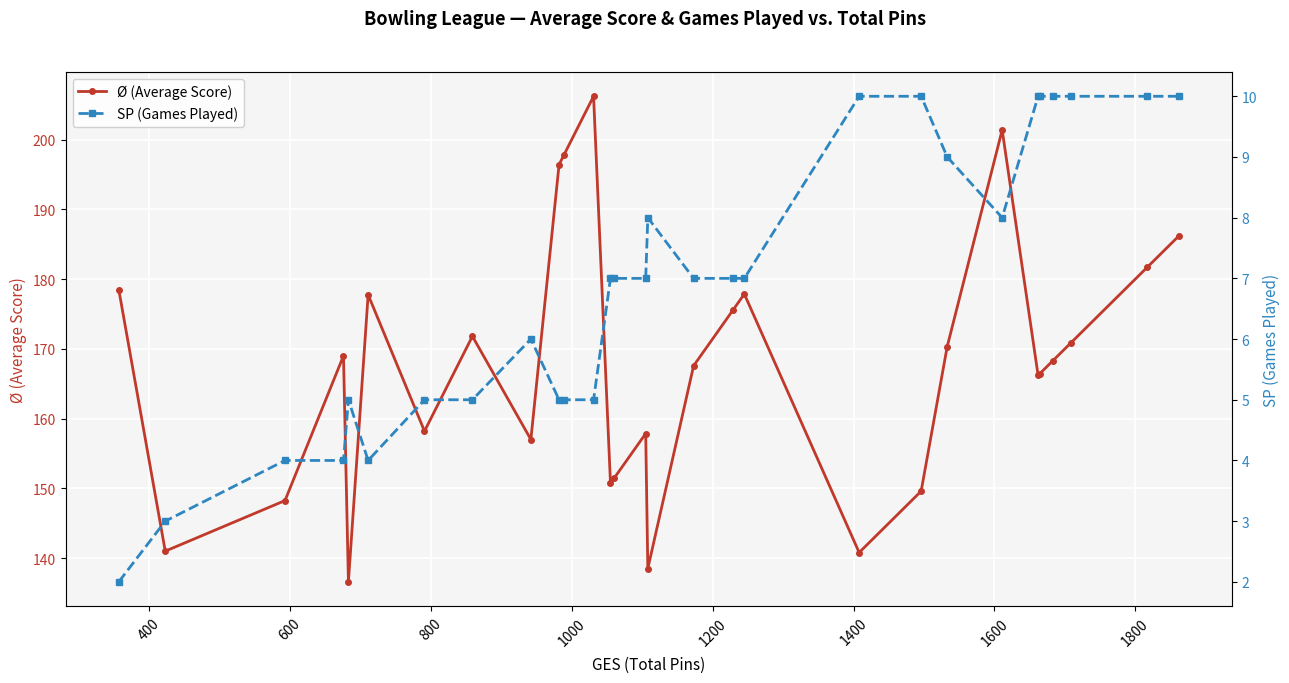

True or false: SP (Games Played) and Ø (Average Score) cross at least once.

False